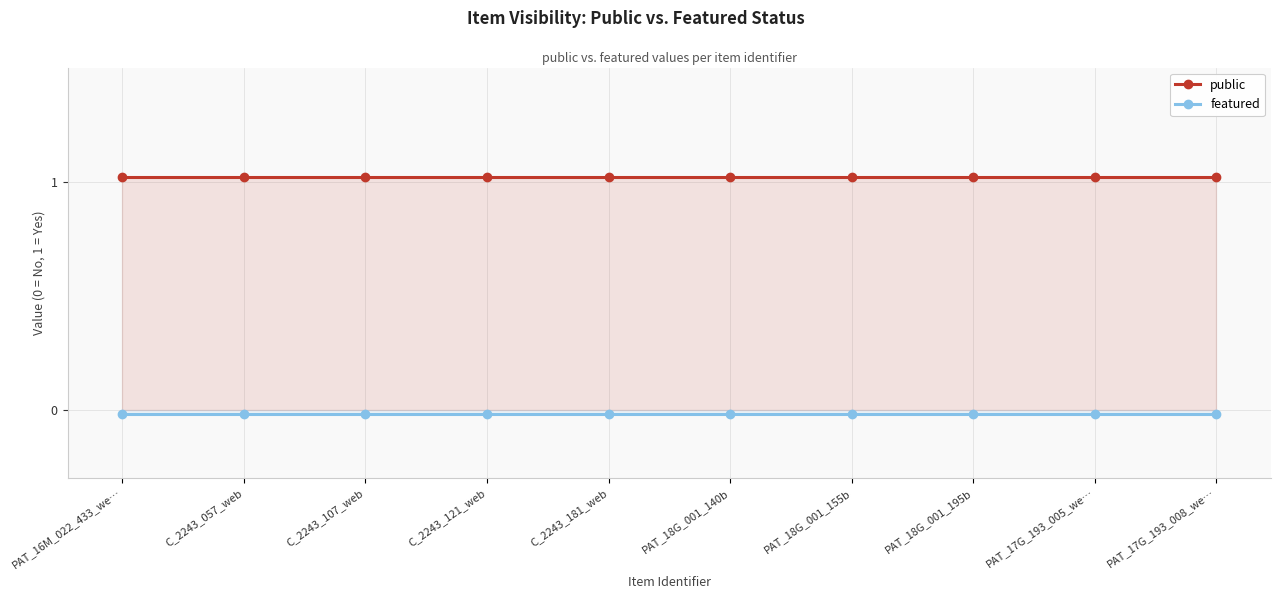

What is the highest value of the public series?

1.0